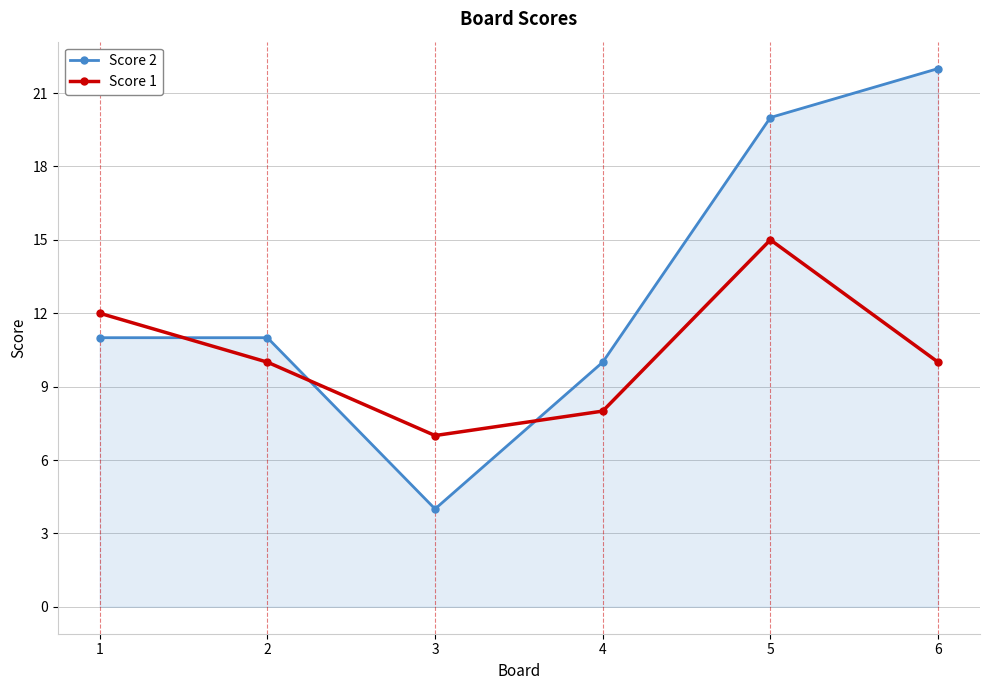

Which series has the largest total across all categories?

Score 2